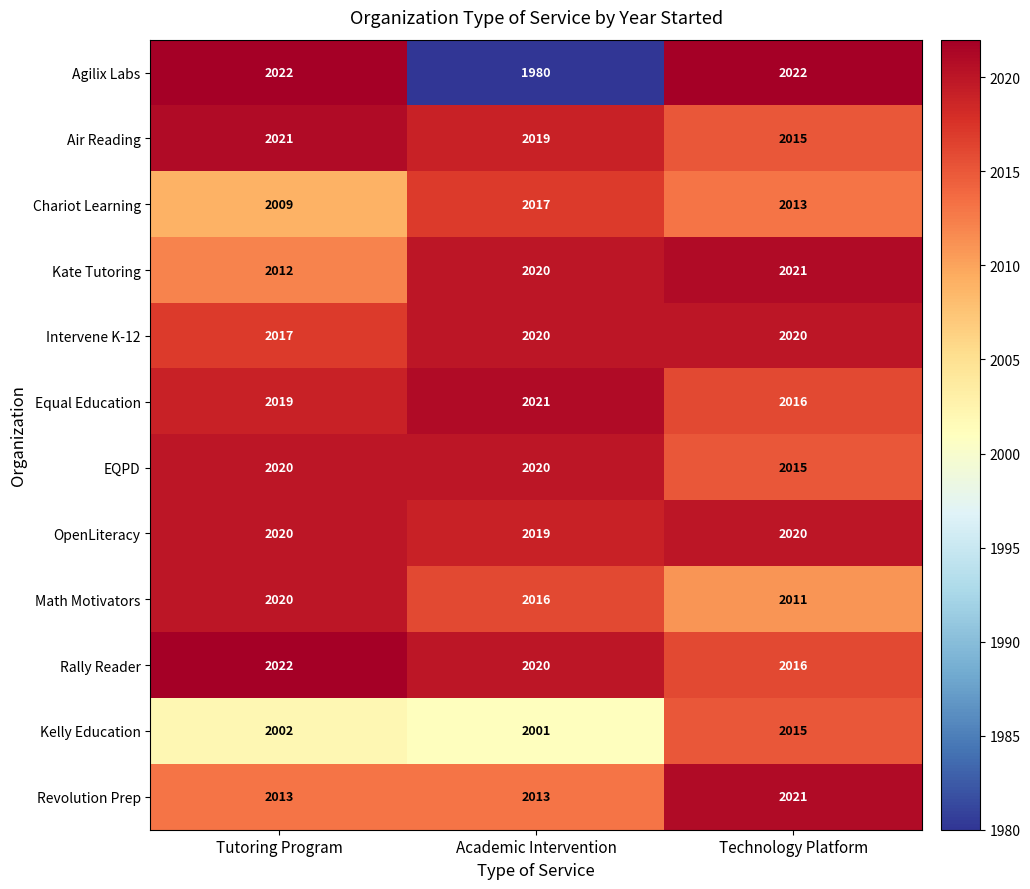

At which category is the sum across all series the highest?

Technology Platform